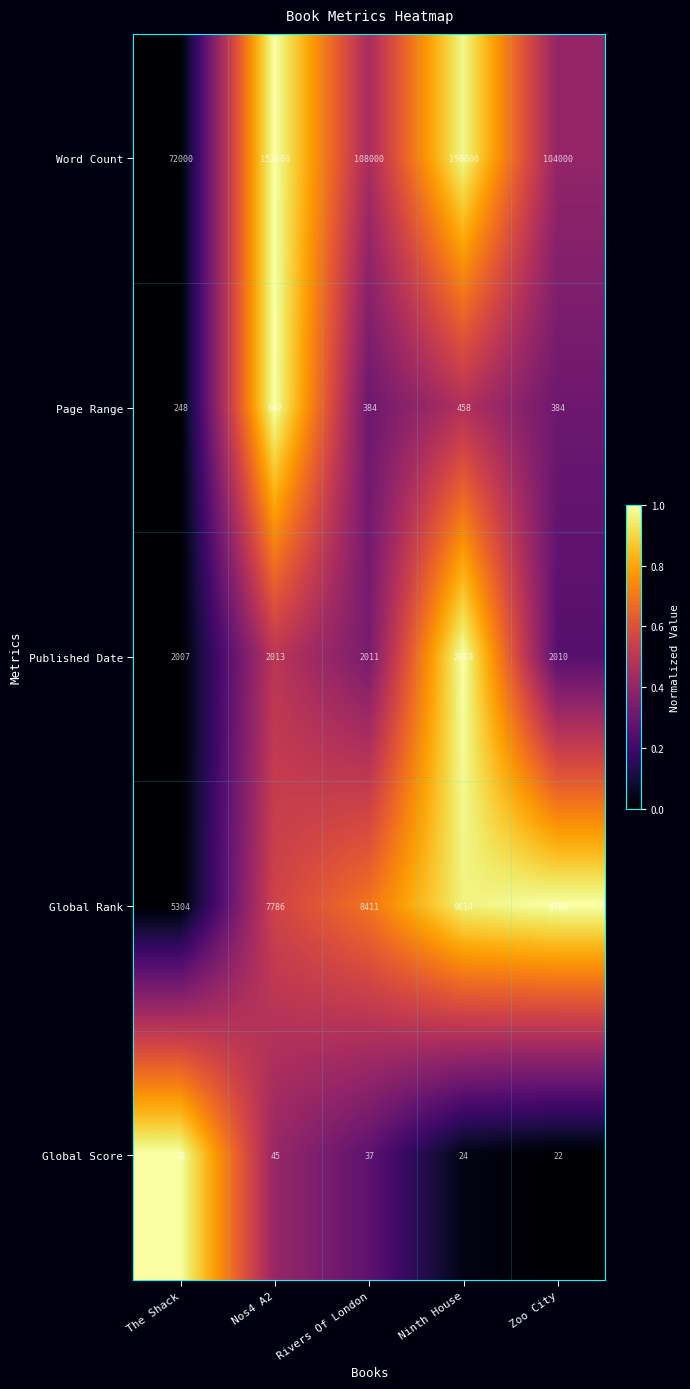

What is the difference between the maximum and minimum values in the Global Score series?

56